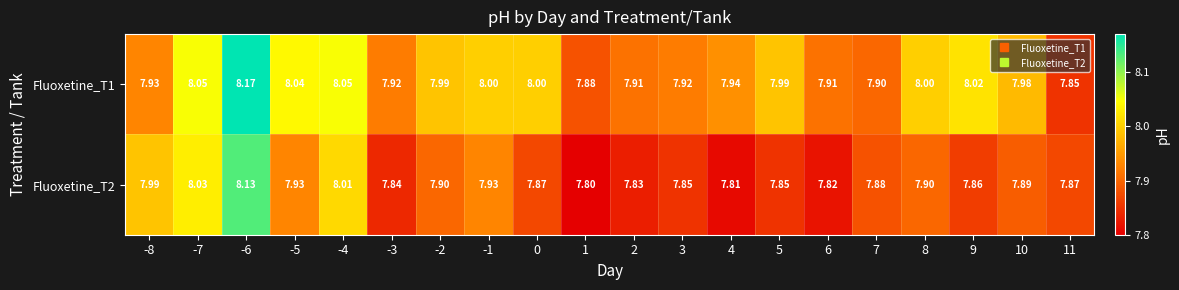

How many series are shown in this chart?

2